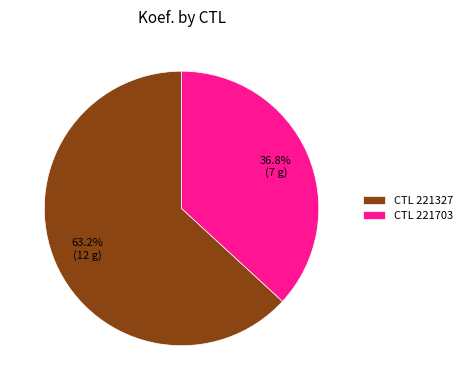

Approximately how many times larger is the value at CTL 221327 compared to CTL 221703?

1.7